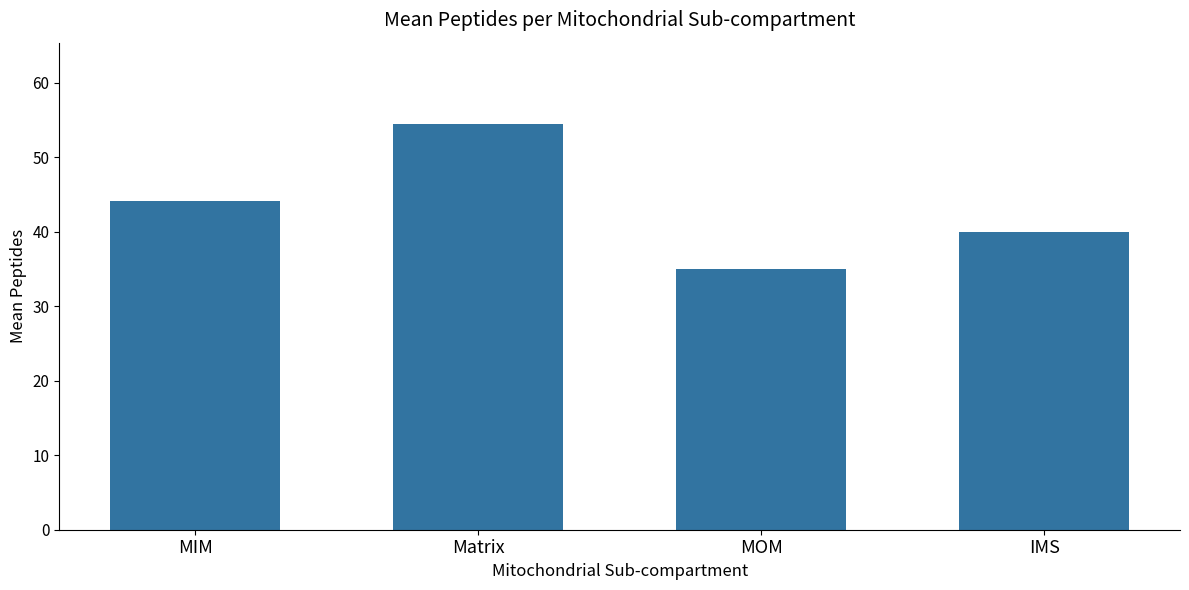

What is the difference between the values at MIM and MOM?

9.1